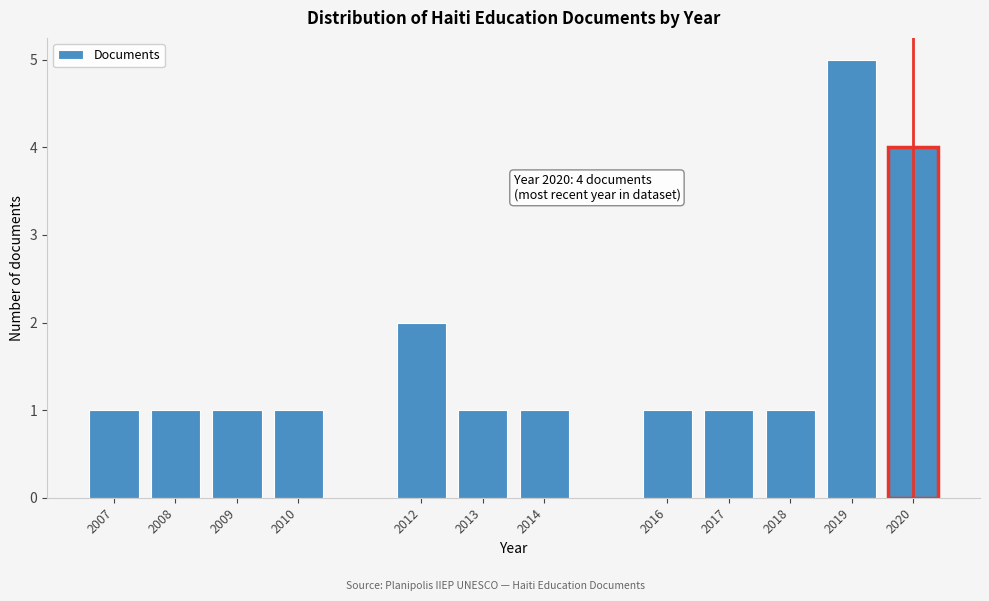

Reading right to left, list all the values displayed in this chart.

2020=4	2019=5	2018=1	2017=1	2016=1	2014=1	2013=1	2012=2	2010=1	2009=1	2008=1	2007=1